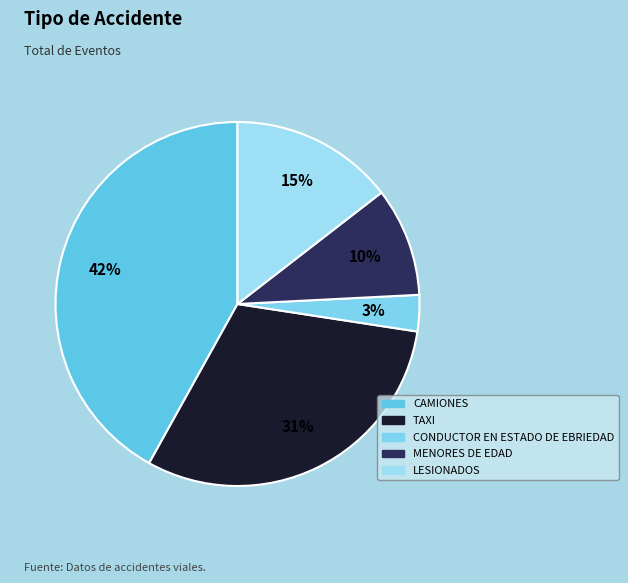

How many slices are in this pie chart?

5